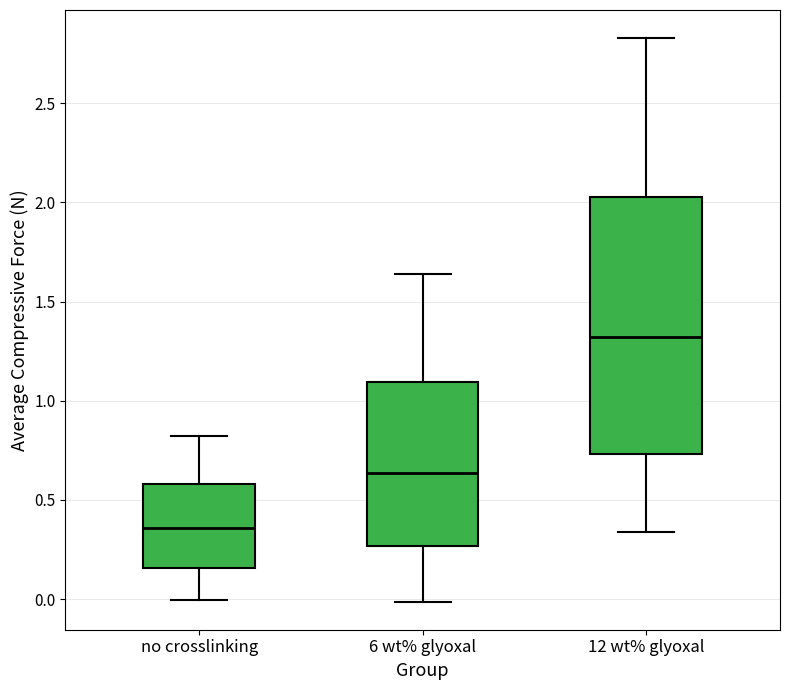

Comparing the boxes themselves (not the whiskers), which one is the tallest?

12 wt% glyoxal